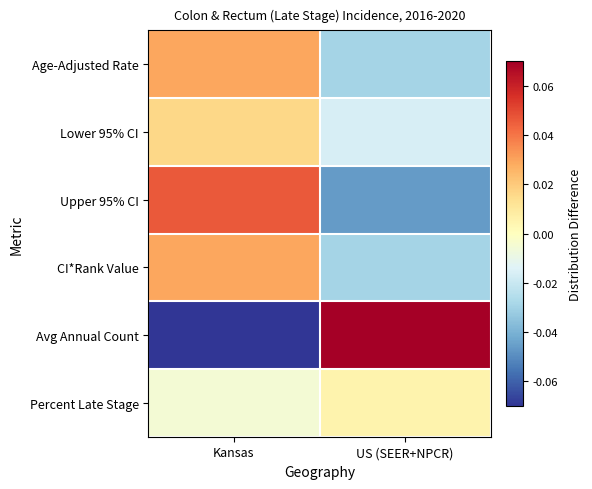

Reading left to right, what are all the values shown in this chart?

Age-Adjusted Rate: Kansas=0.0	US (SEER+NPCR)=-0.0
Lower 95% CI: Kansas=0.0	US (SEER+NPCR)=-0.0
Upper 95% CI: Kansas=0.0	US (SEER+NPCR)=-0.0
CI*Rank Value: Kansas=0.0	US (SEER+NPCR)=-0.0
Avg Annual Count: Kansas=-0.1	US (SEER+NPCR)=0.1
Percent Late Stage: Kansas=-0.0	US (SEER+NPCR)=0.0